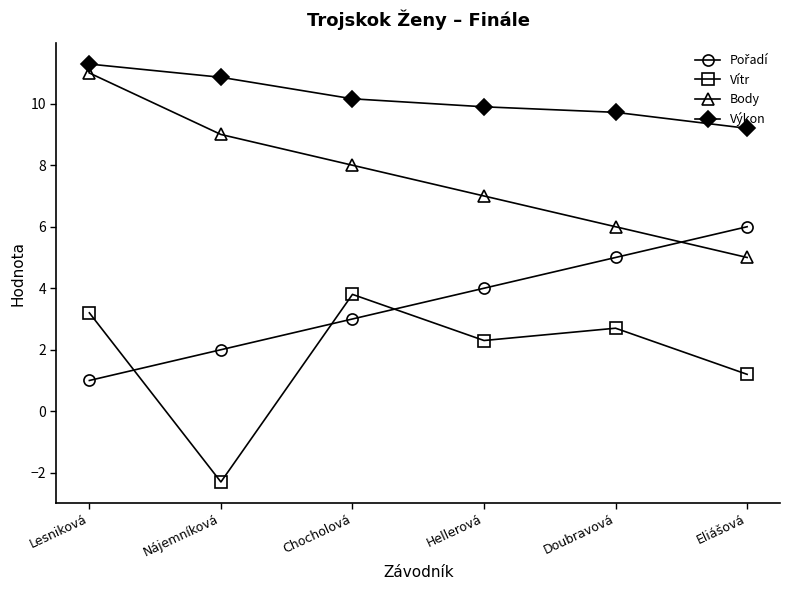

The Výkon series shows 9.7 at Doubravová. True or false?

True